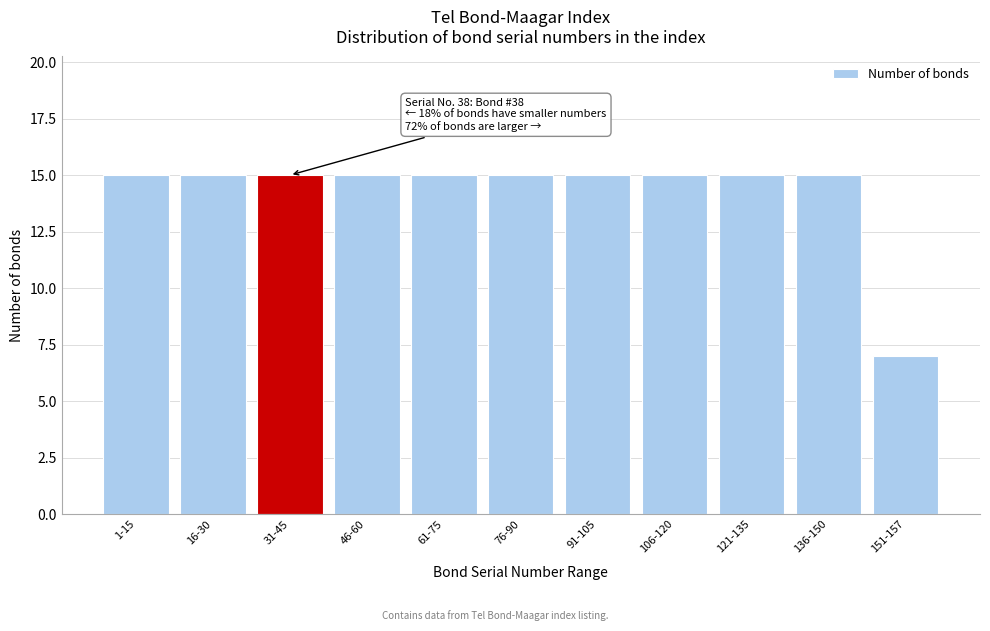

Reading right to left, transcribe all the data shown in this chart.

7	15	15	15	15	15	15	15	15	15	15